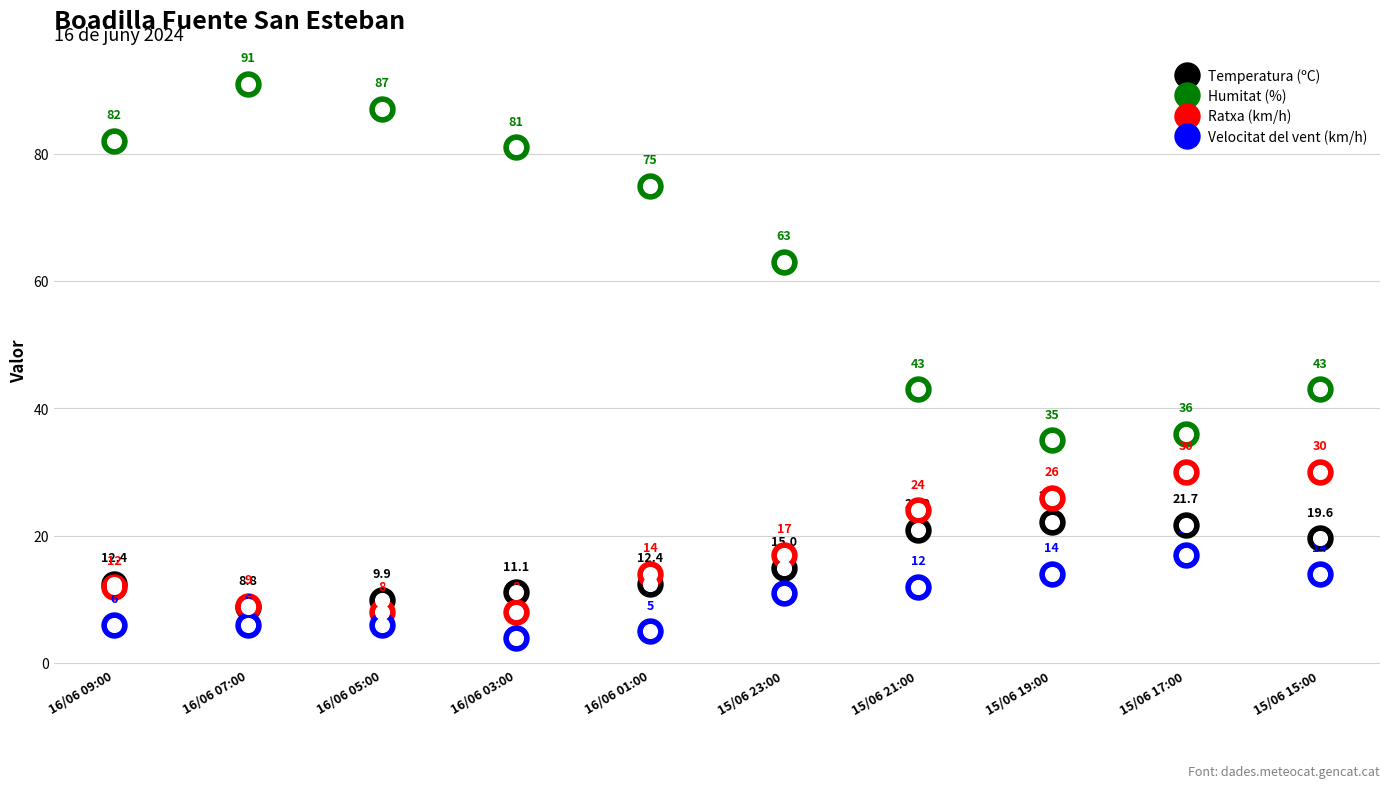

Reading left to right, list all the values displayed in this chart.

Temperatura (ºC): 16/06 09:00=12.4	16/06 07:00=8.8	16/06 05:00=9.9	16/06 03:00=11.1	16/06 01:00=12.4	15/06 23:00=15.0	15/06 21:00=20.9	15/06 19:00=22.2	15/06 17:00=21.7	15/06 15:00=19.6
Humitat (%): 16/06 09:00=82.0	16/06 07:00=91.0	16/06 05:00=87.0	16/06 03:00=81.0	16/06 01:00=75.0	15/06 23:00=63.0	15/06 21:00=43.0	15/06 19:00=35.0	15/06 17:00=36.0	15/06 15:00=43.0
Ratxa (km/h): 16/06 09:00=12.0	16/06 07:00=9.0	16/06 05:00=8.0	16/06 03:00=8.0	16/06 01:00=14.0	15/06 23:00=17.0	15/06 21:00=24.0	15/06 19:00=26.0	15/06 17:00=30.0	15/06 15:00=30.0
Velocitat del vent (km/h): 16/06 09:00=6.0	16/06 07:00=6.0	16/06 05:00=6.0	16/06 03:00=4.0	16/06 01:00=5.0	15/06 23:00=11.0	15/06 21:00=12.0	15/06 19:00=14.0	15/06 17:00=17.0	15/06 15:00=14.0